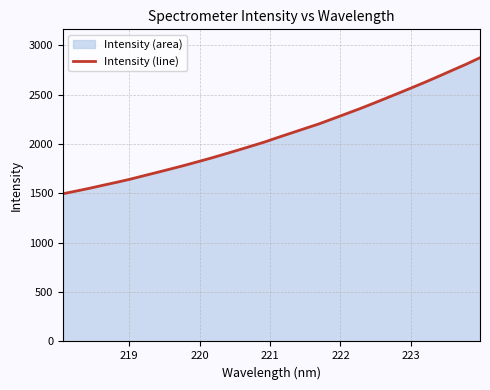

How many lines are shown in the chart?

1